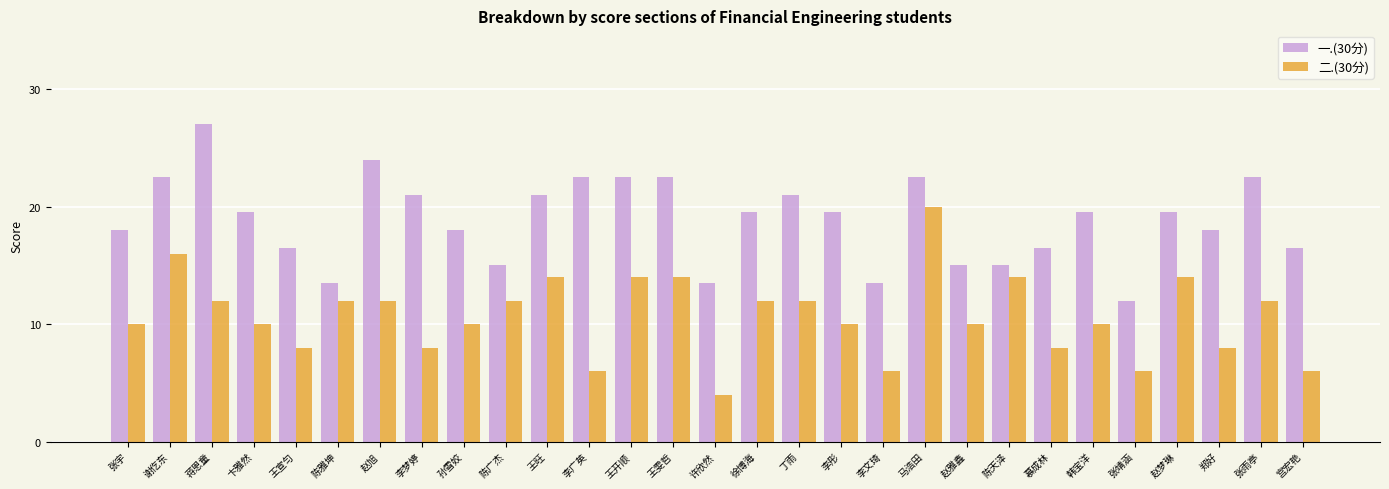

What is the difference between the maximum and minimum values in the 一.(30分) series?

15.0